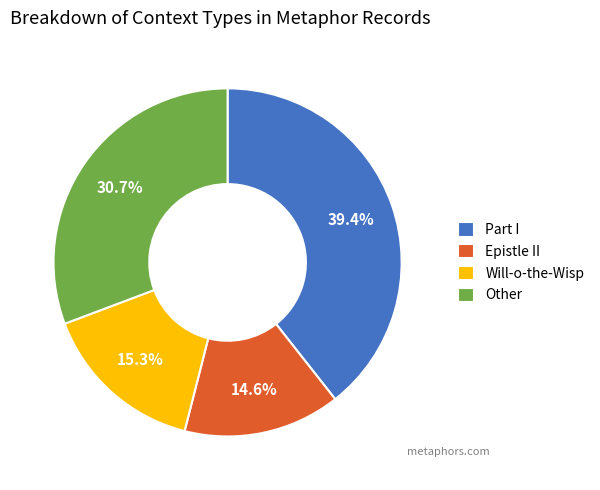

What percentage is the Epistle II slice, to the nearest percent?

15%